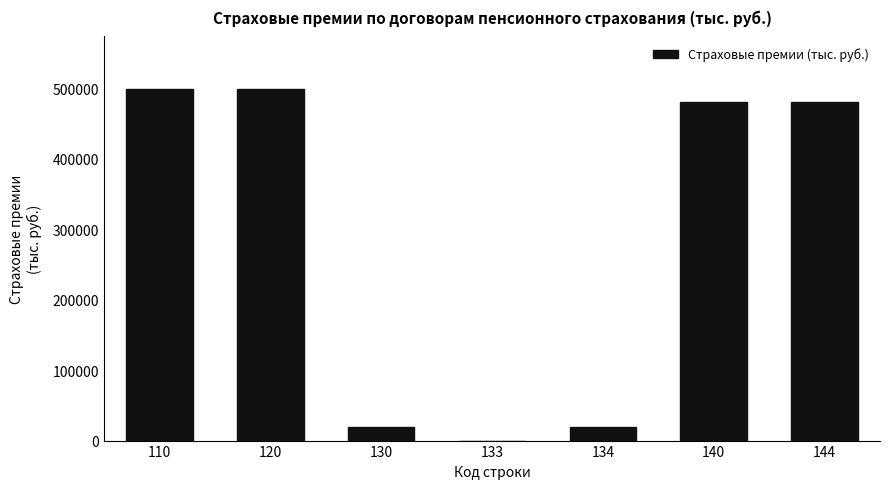

Reading left to right, what are all the values shown in this chart?

110=499096.6	120=499096.6	130=18799.5	133=0.0	134=18799.5	140=480297.1	144=480297.1